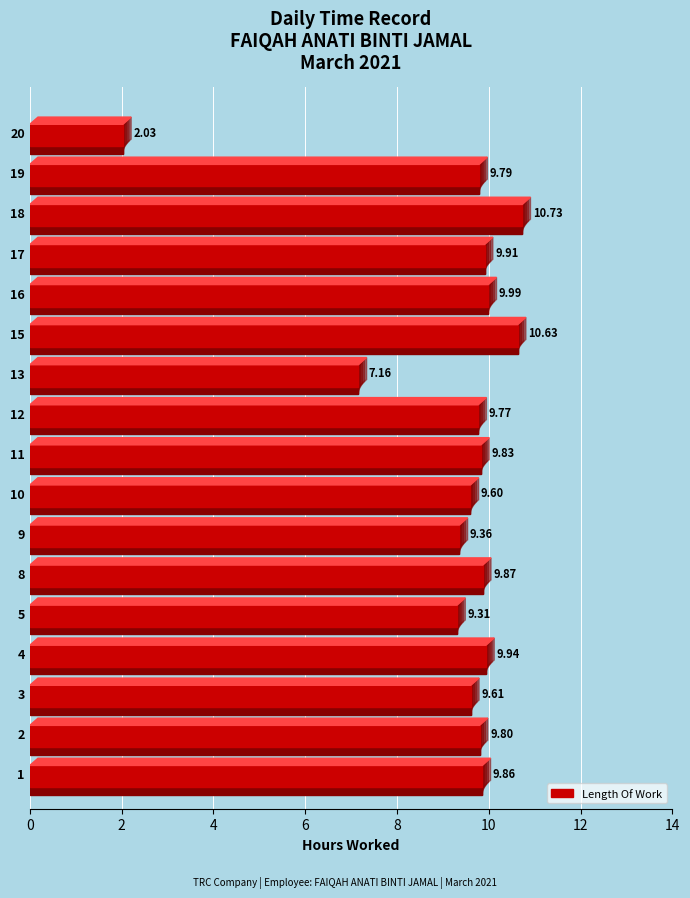

True or false: the data shows 14.1 at 10.

False